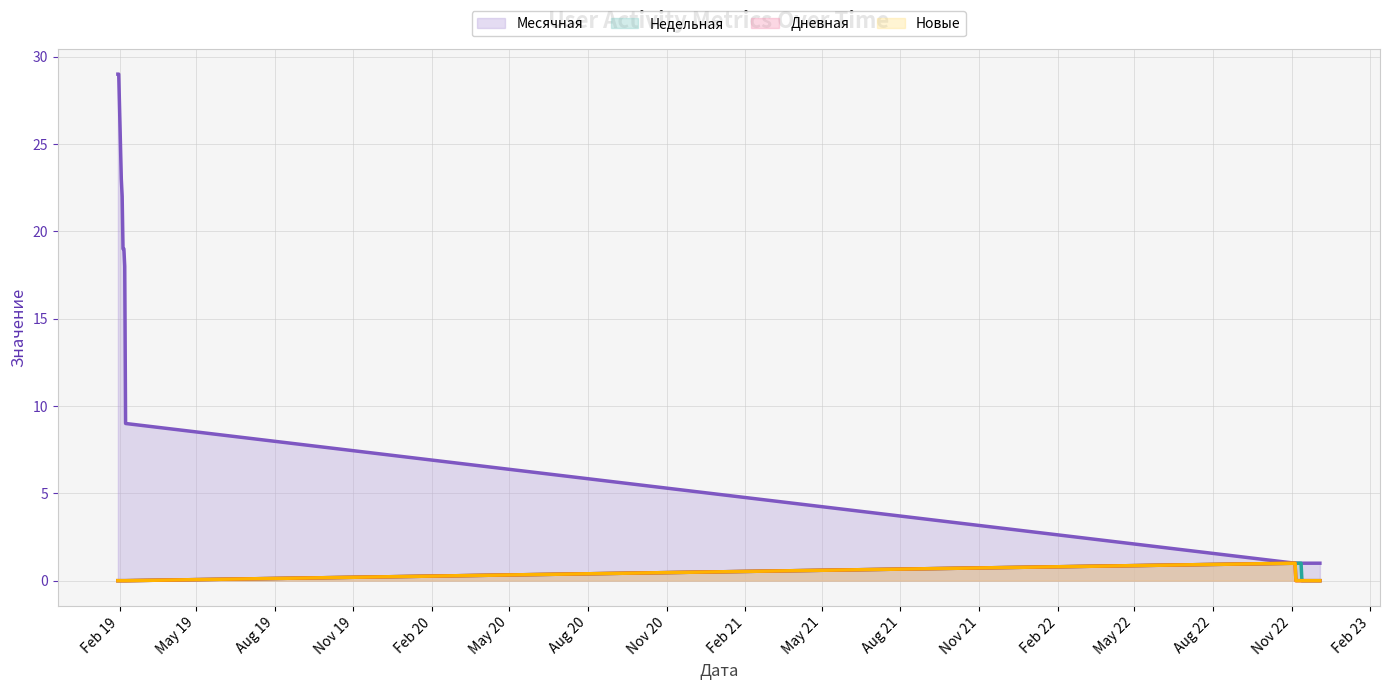

Is the value of Новые at 2019-02-01 greater than the value of Месячная at 2022-11-07?

No